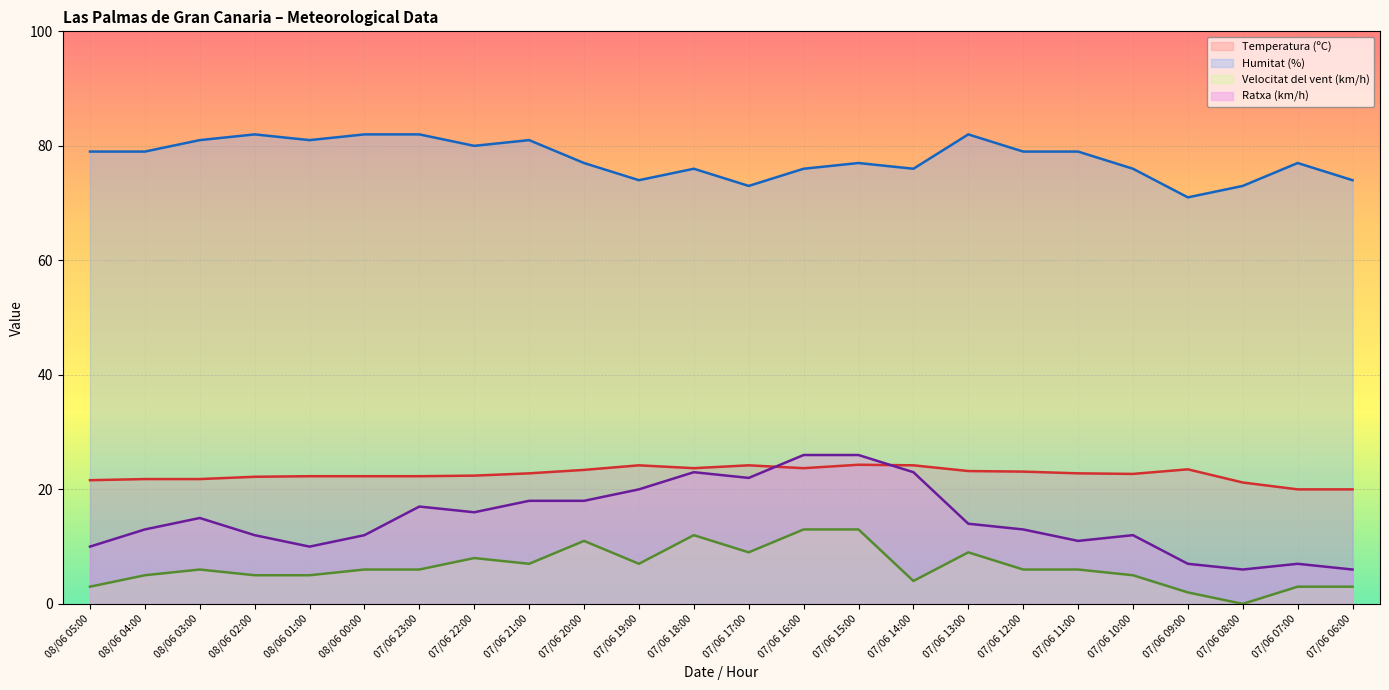

What is the spread (max minus min) of values at 07/06 16:00?

63.0